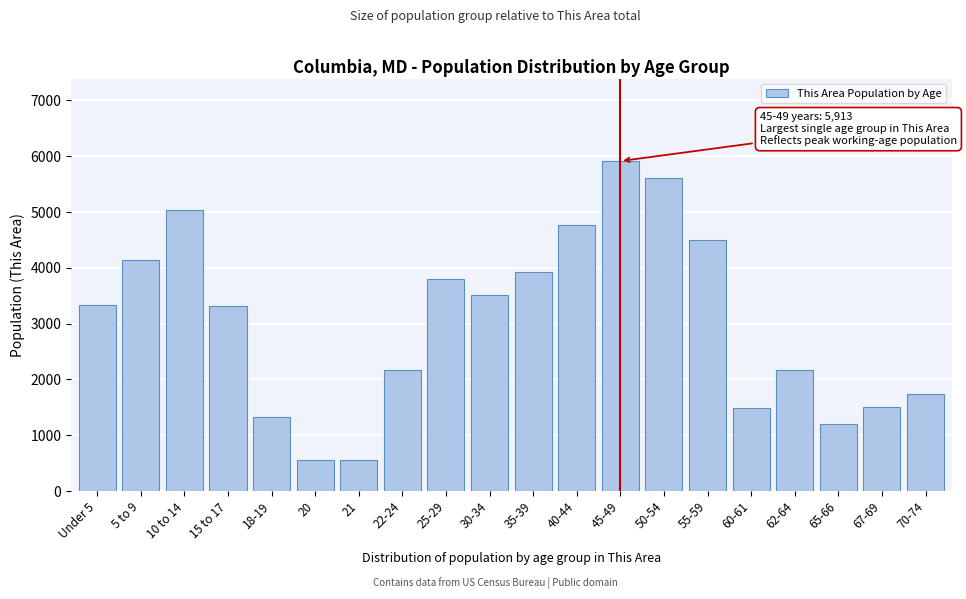

What is the minimum value shown in the chart?

554